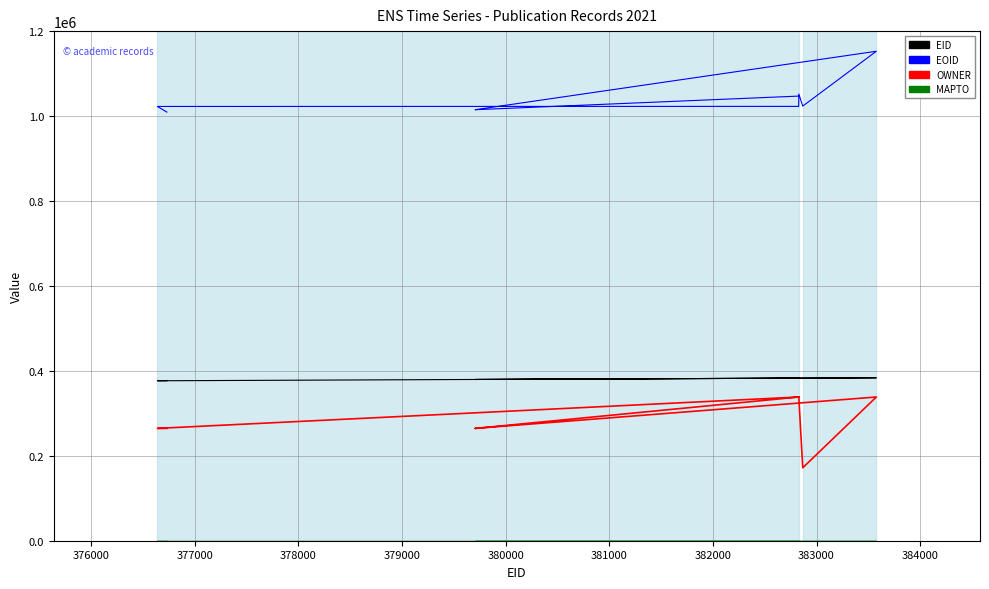

What is the value of the OWNER point at the 8th from the left?

264516